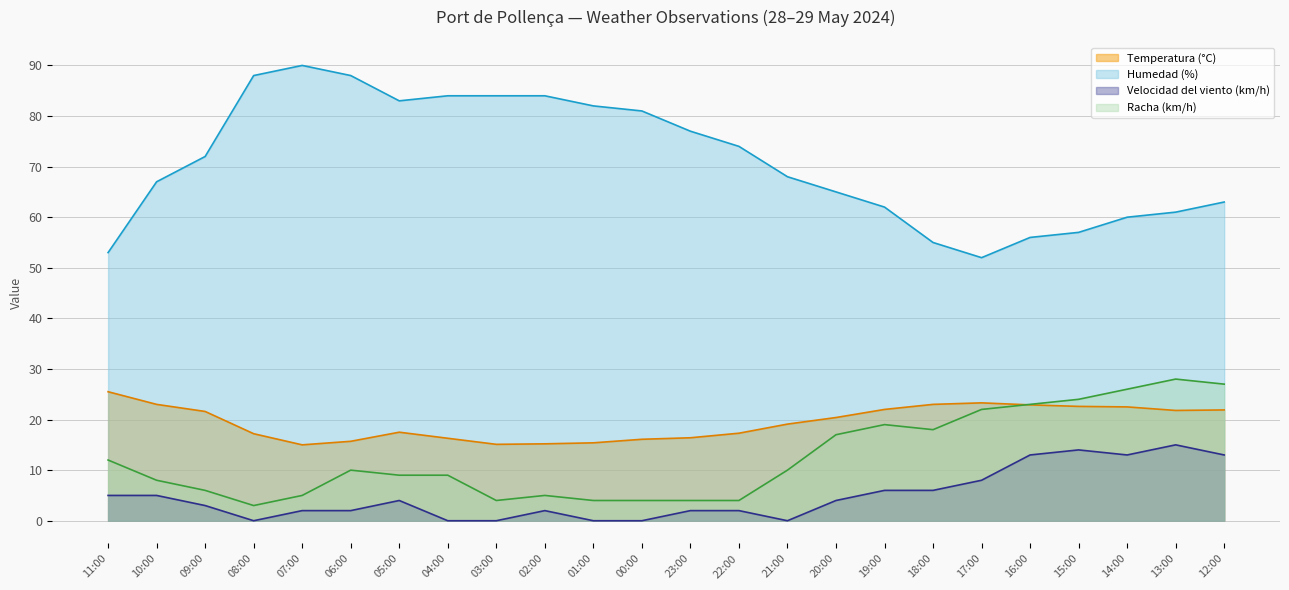

What is the sum of the Racha (km/h) values at 21:00 and 20:00?

27.0